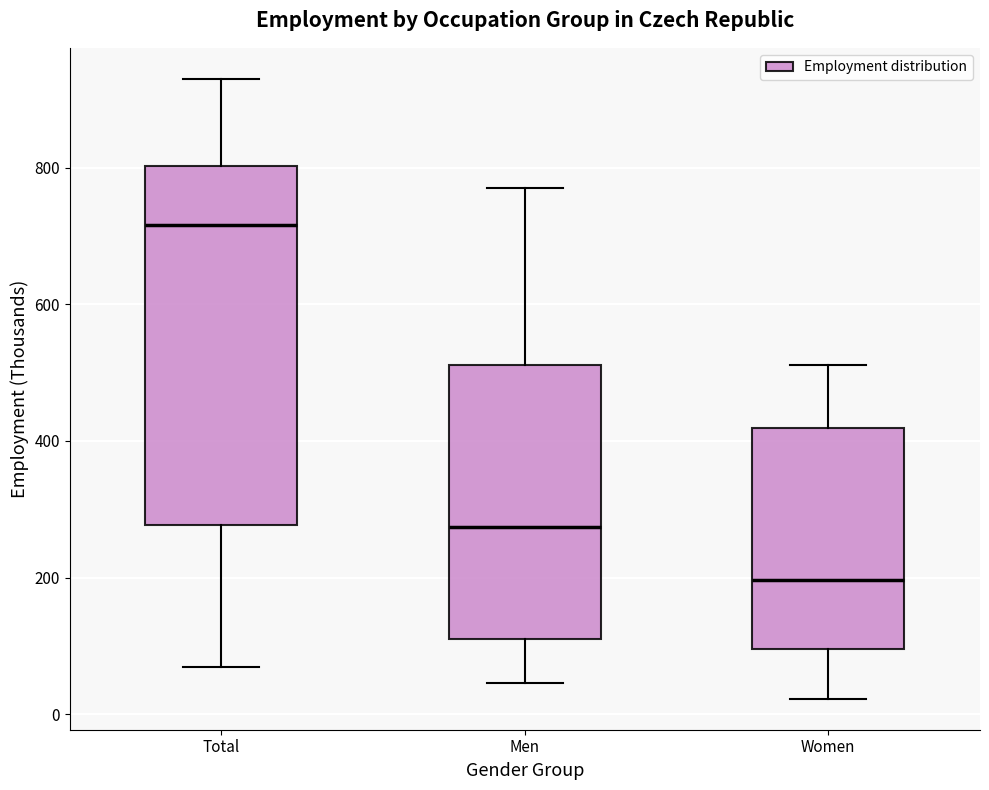

Where does the median line of the box for Total sit on the y-axis? The values are not printed on the chart, so give them approximately, as read against the axis.

720